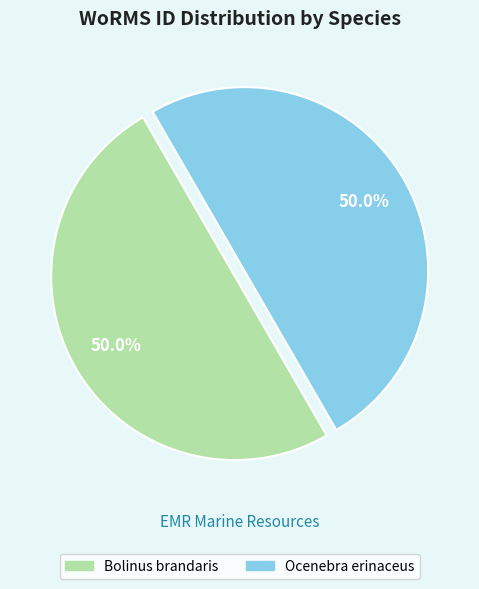

Combined, do Ocenebra erinaceus and Bolinus brandaris account for over 50%?

Yes